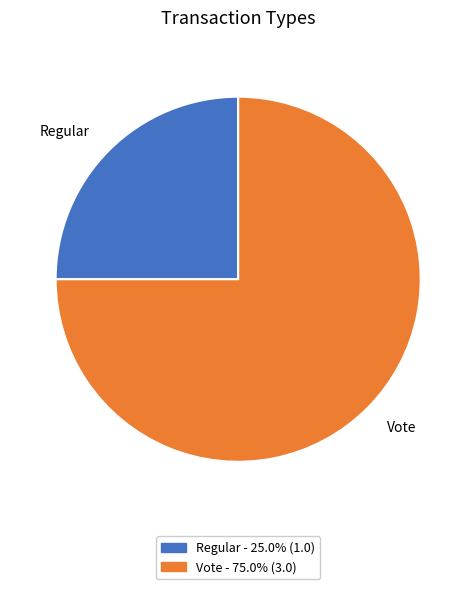

The Vote slice represents 63% of the pie. True or false?

False